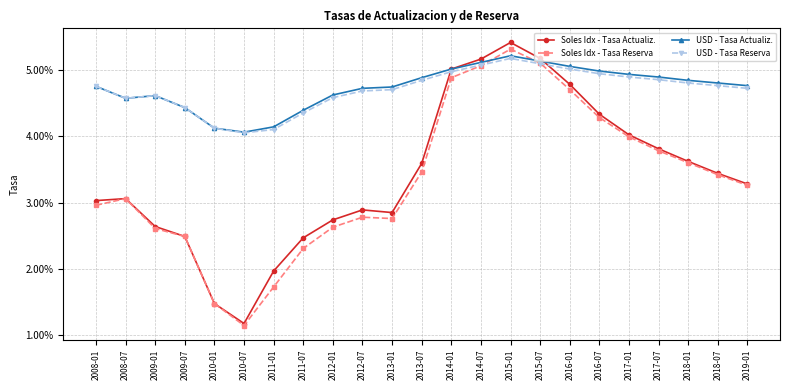

How many USD - Tasa Actualiz. values are between 0 and 1?

23